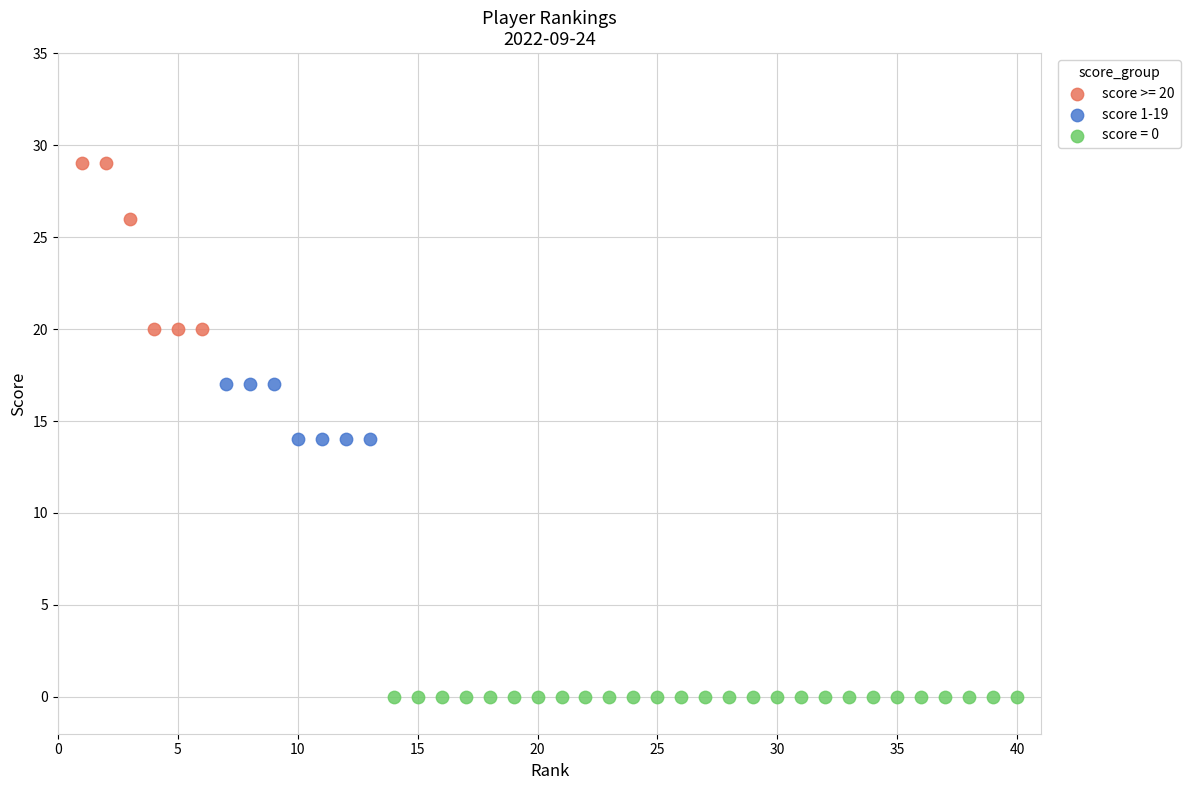

Which series contains the highest Y value?

score >= 20